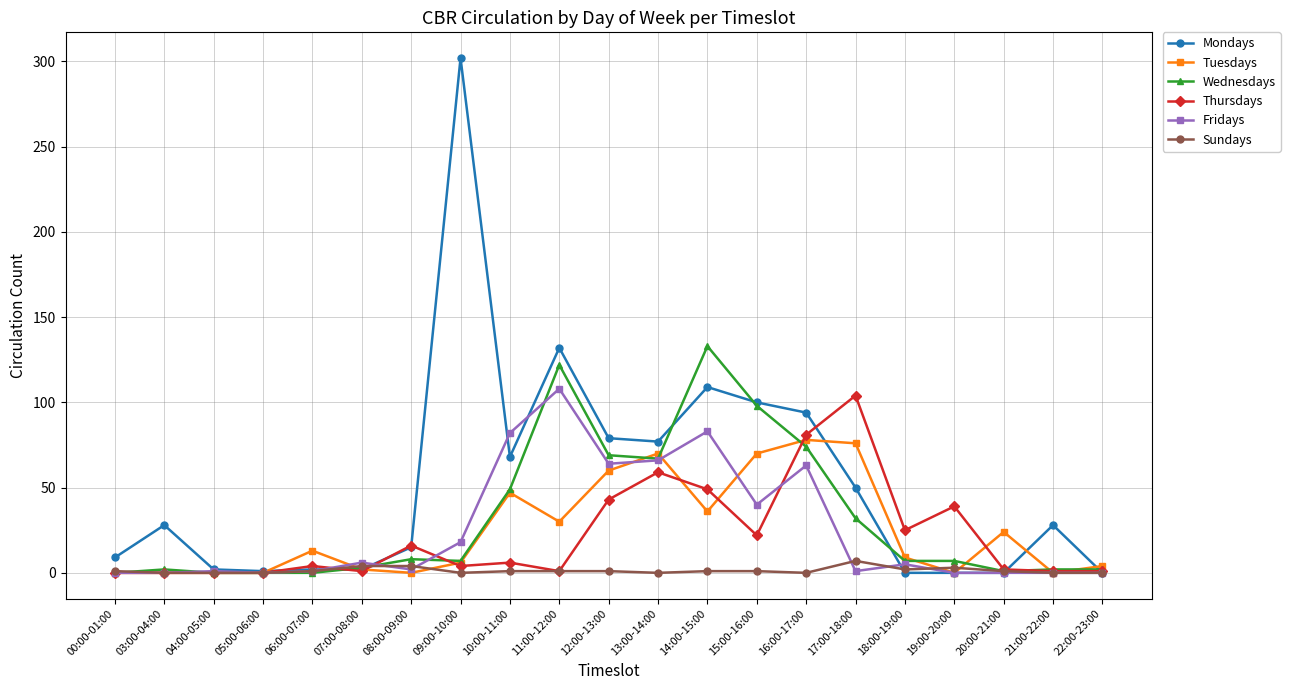

The value of Tuesdays at 15:00-16:00 is 70. True or false?

True